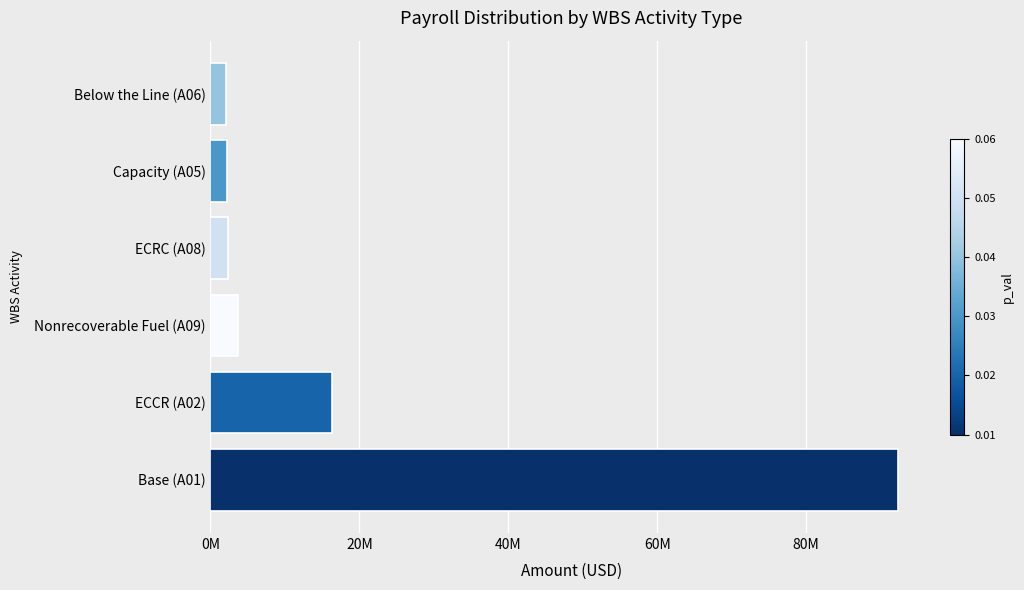

Does the chart contain any negative values?

No